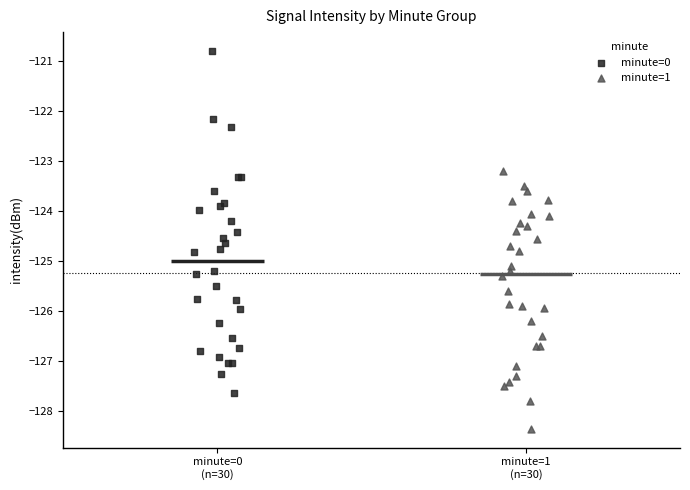

Which series reaches the maximum Y coordinate?

minute=0